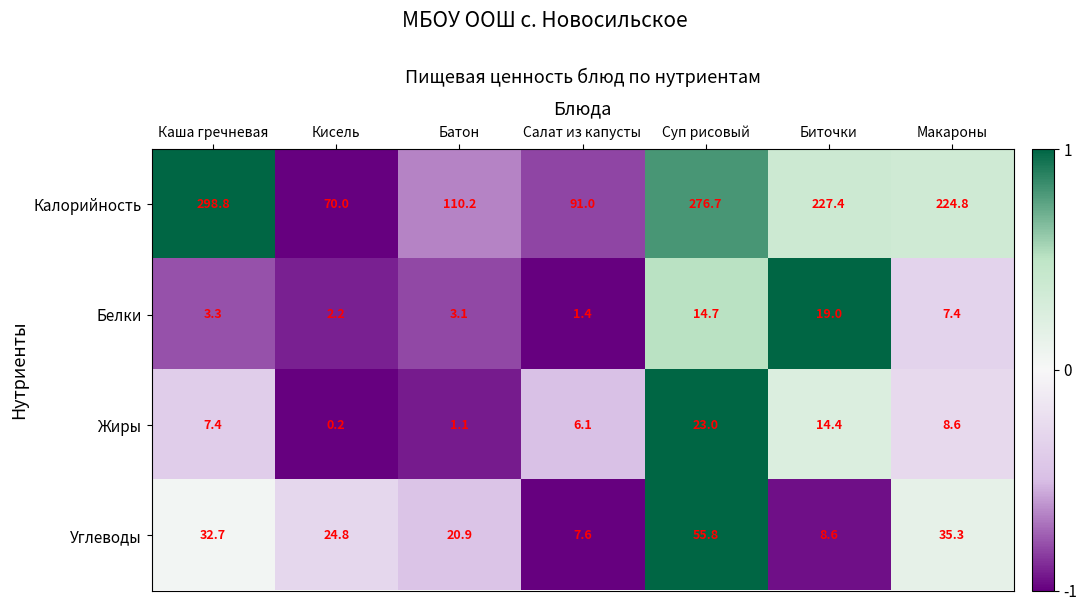

What is the sum of the Углеводы values at Кисель and Каша гречневая?

57.5